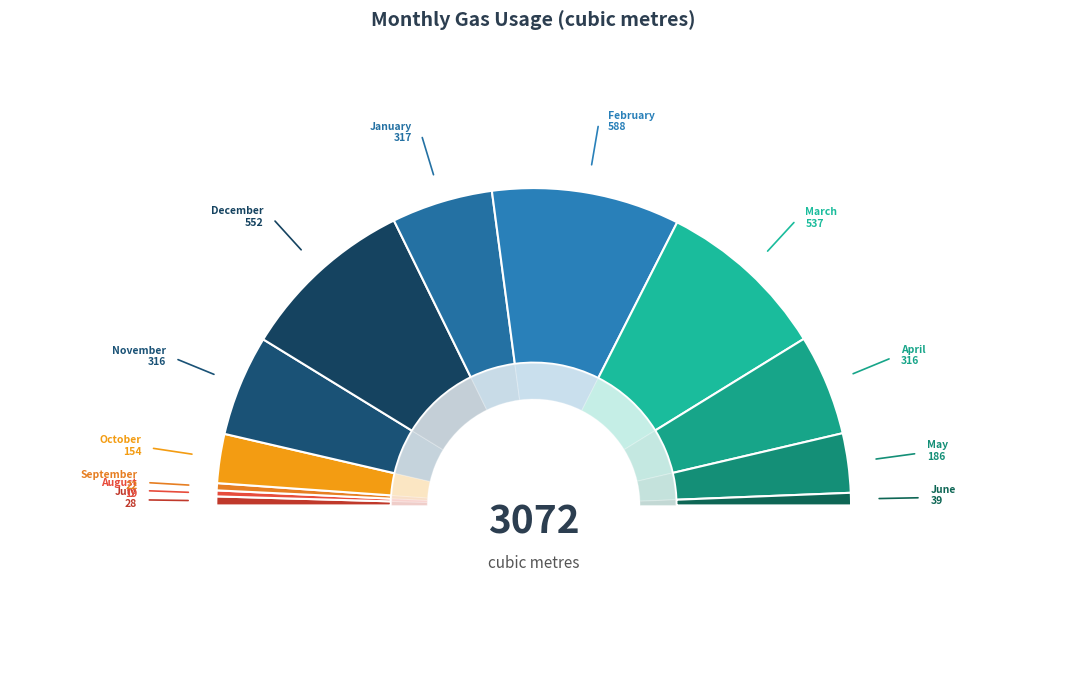

What is the smallest slice in the pie chart?

August